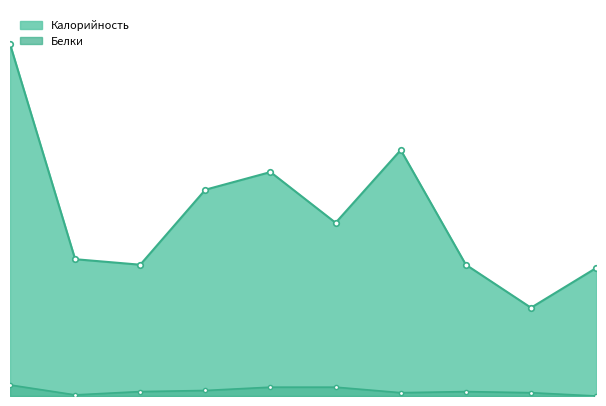

What is the average value of the Калорийность series?

165